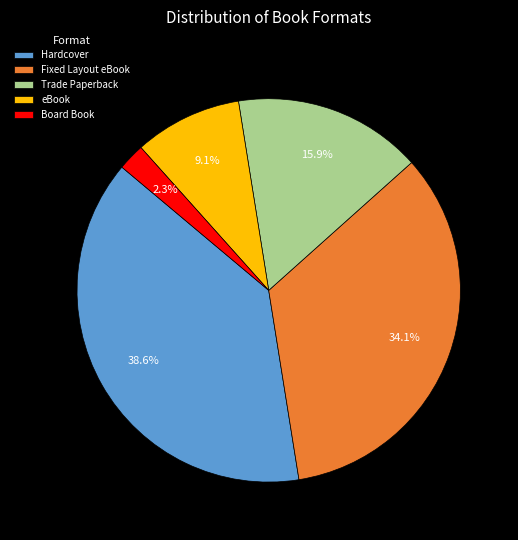

The Fixed Layout eBook slice represents 25% of the pie. True or false?

False